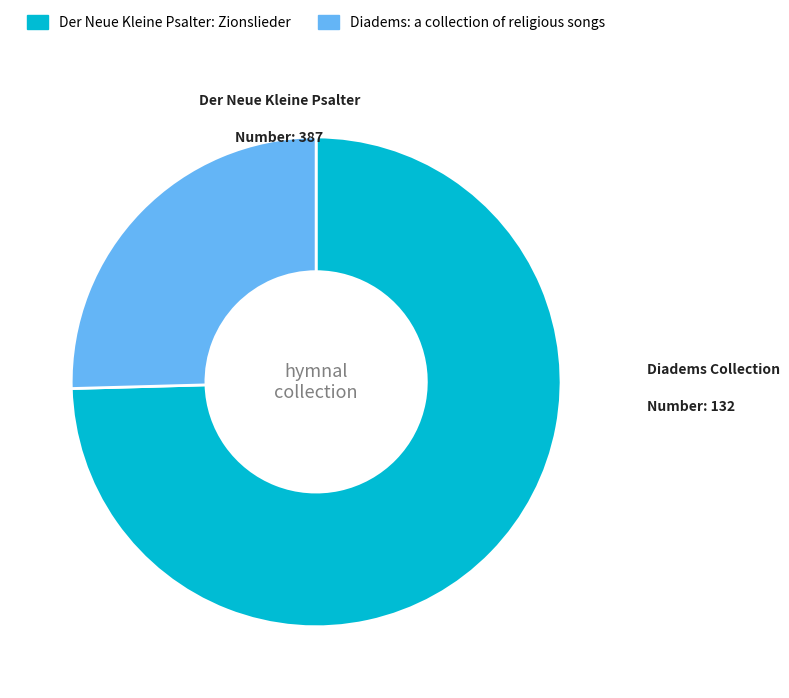

Is there a majority slice in this chart?

Yes